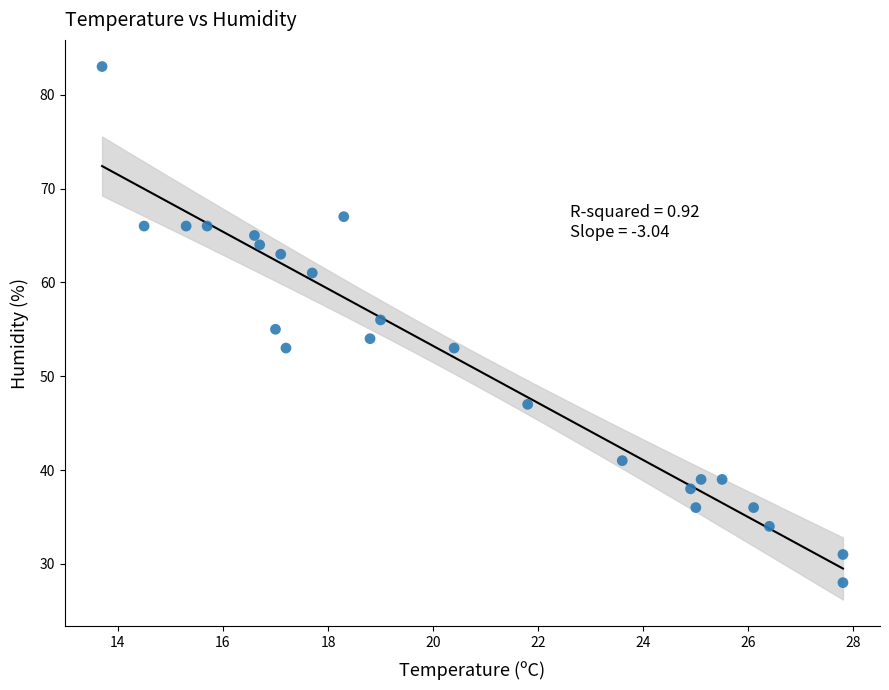

What is the range of Y values (max minus min)?

55